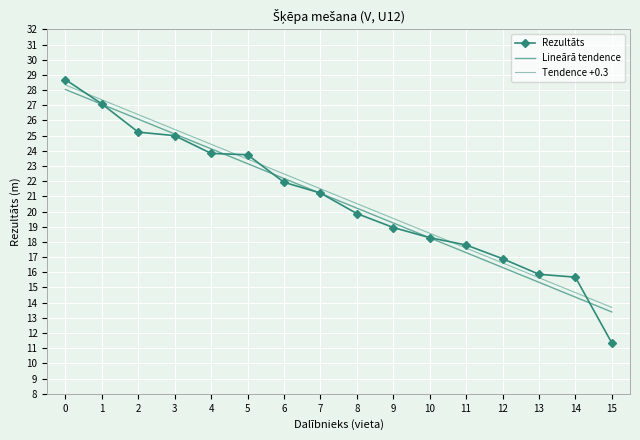

True or false: Tendence +0.3 has more than 0 interior local peaks.

False